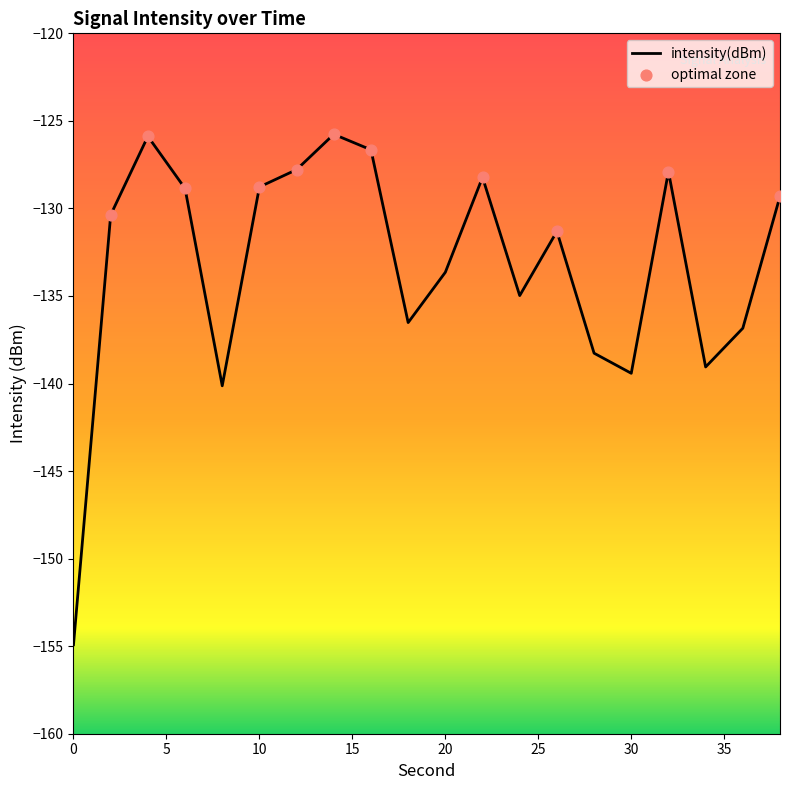

What is the change in value from 16 to 26?

-4.7